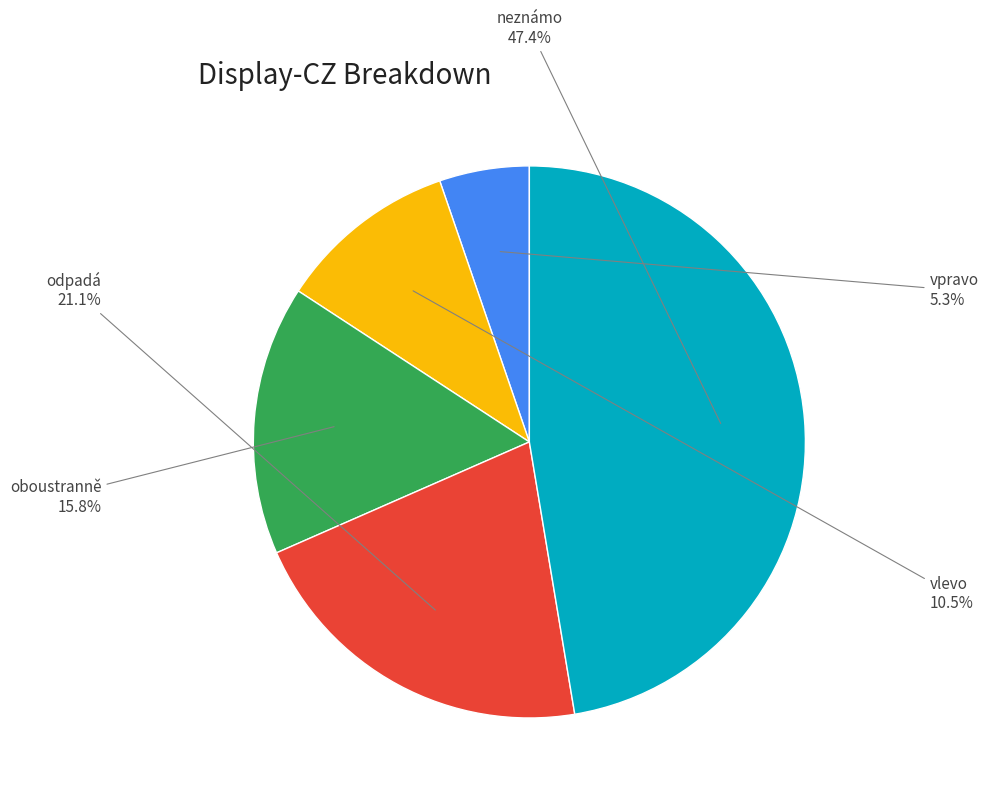

Does odpadá account for over 50% of the chart?

No